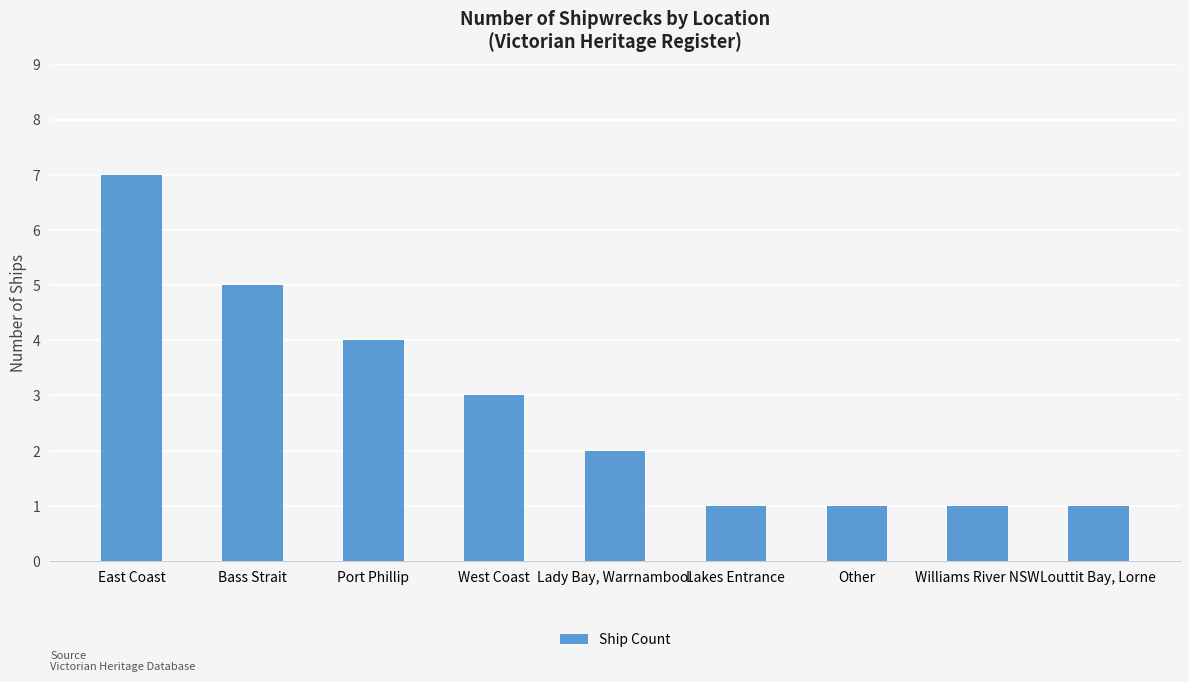

Is it true that the value at East Coast is 12?

False